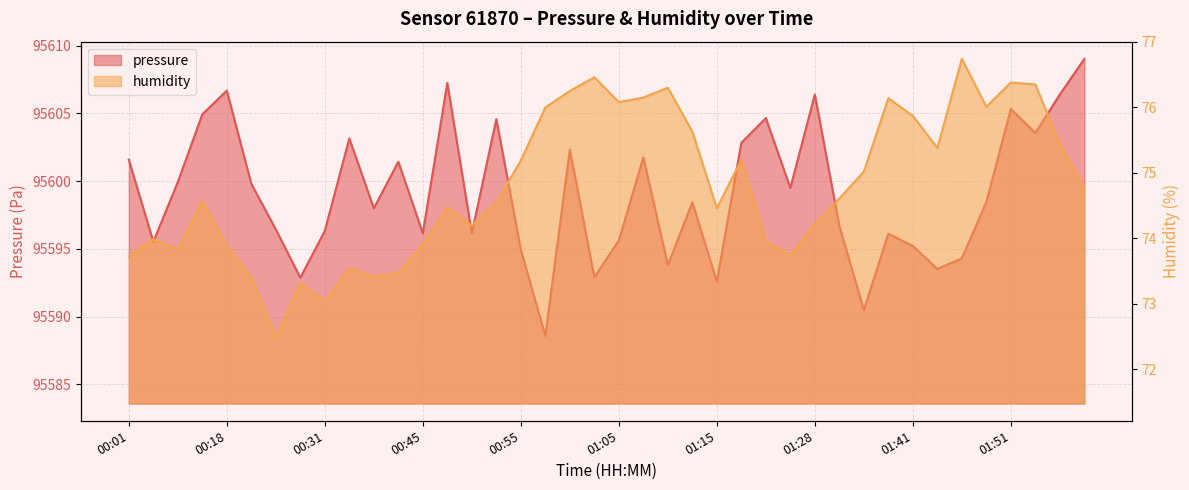

Is it true that pressure equals 146137.7 at 01:15?

False